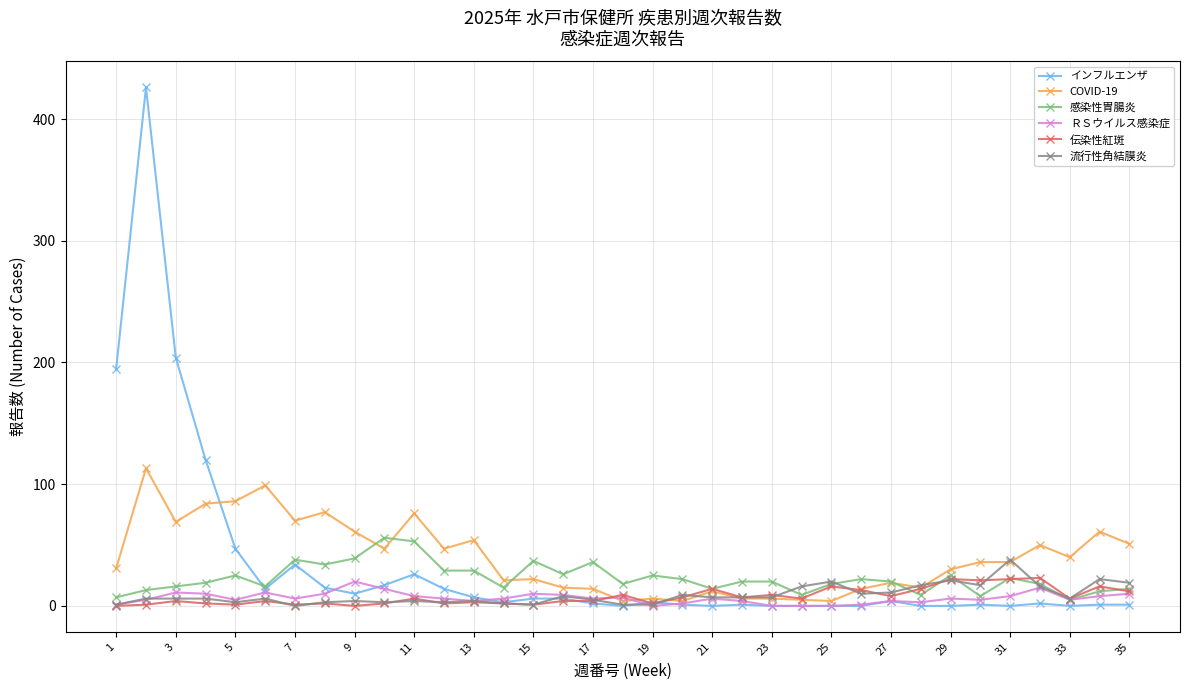

What is the sum of all インフルエンザ values?

1160